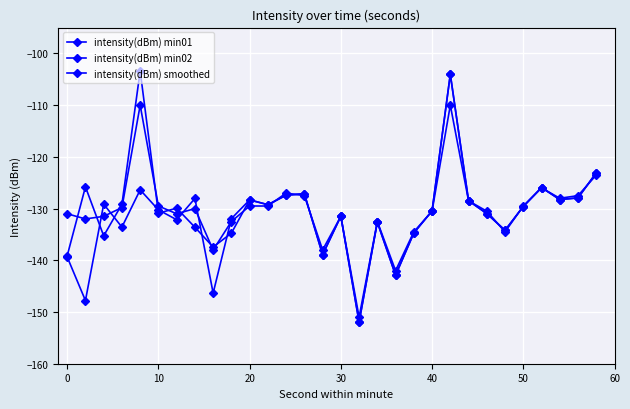

Is this an area chart (filled region under the line)?

No